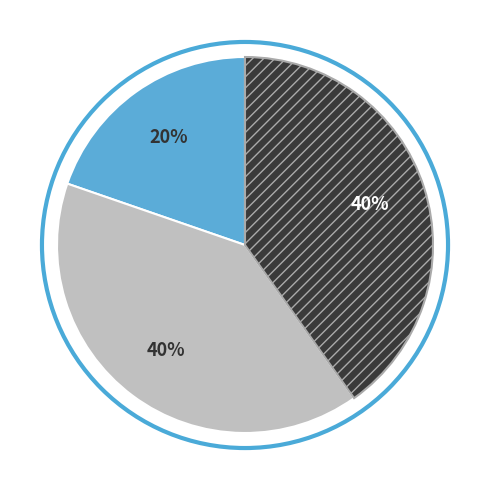

To the nearest percent, what is the average slice percentage?

33%